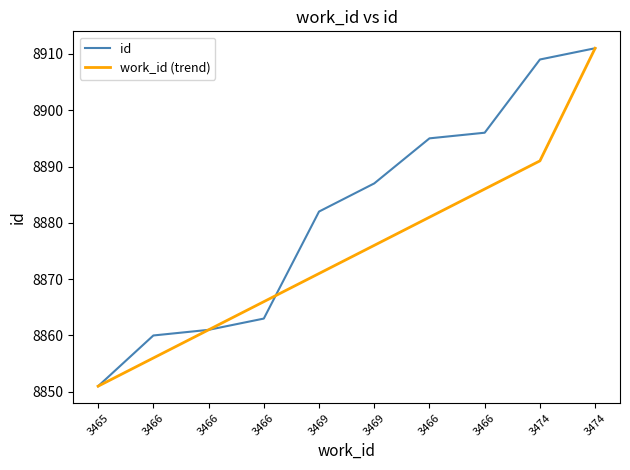

How many distinct data groups are displayed?

2